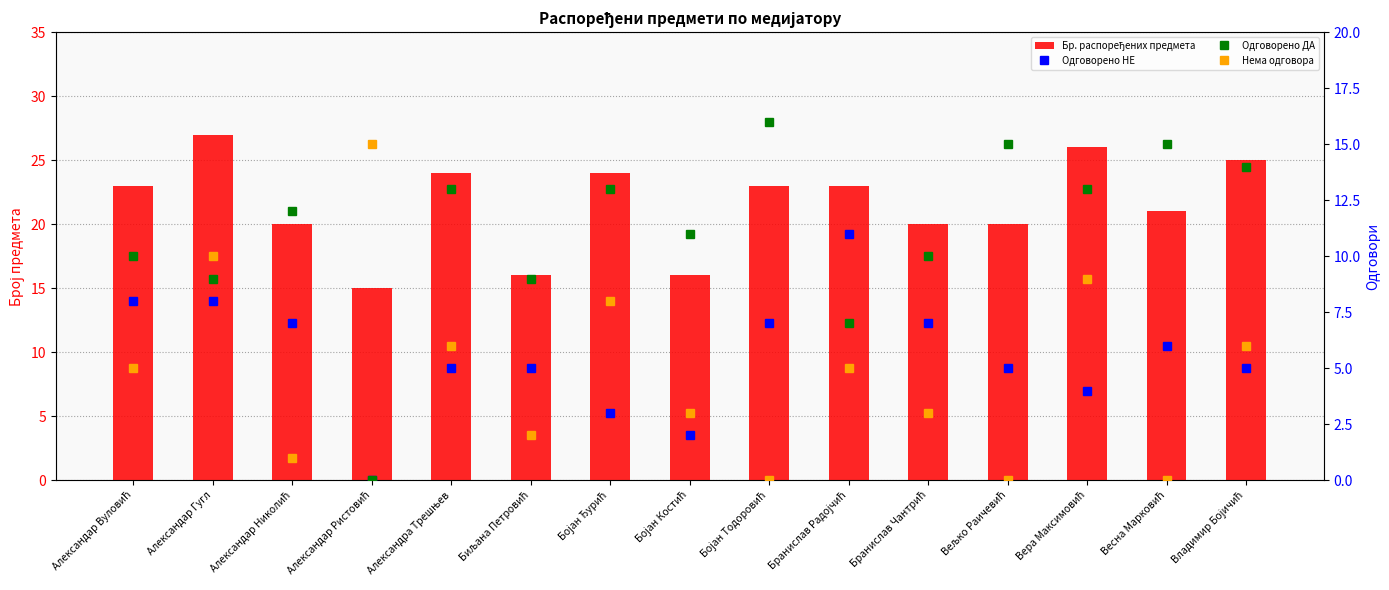

What is the total value across all series at Бранислав Радојчић?

46